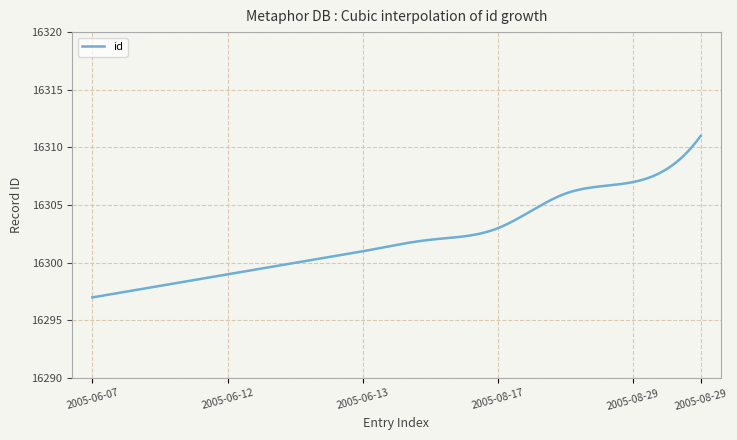

What is the smallest value displayed?

16297.0